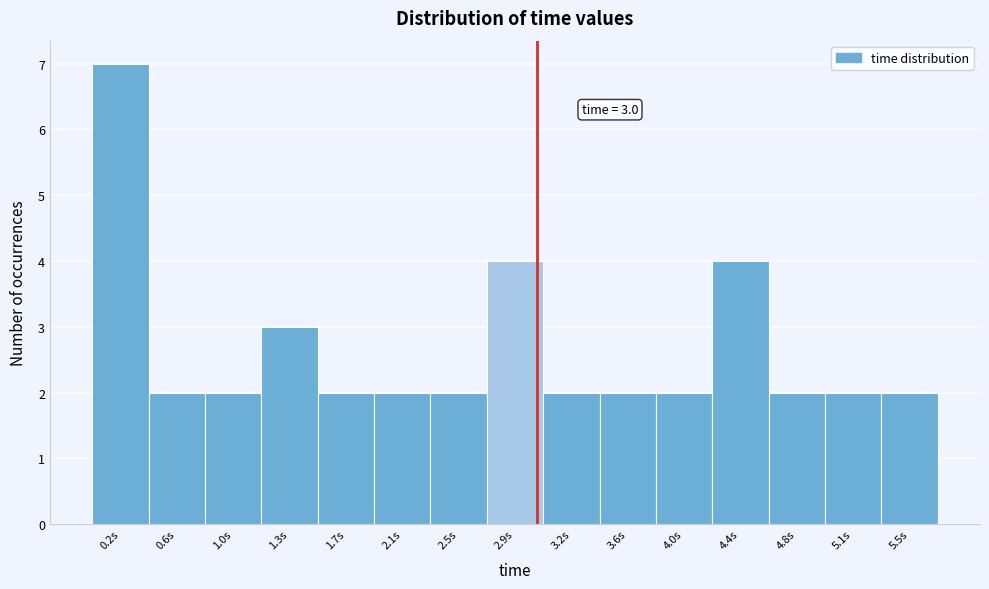

Which range on the x-axis has the tallest bar?

0.00 to 0.40